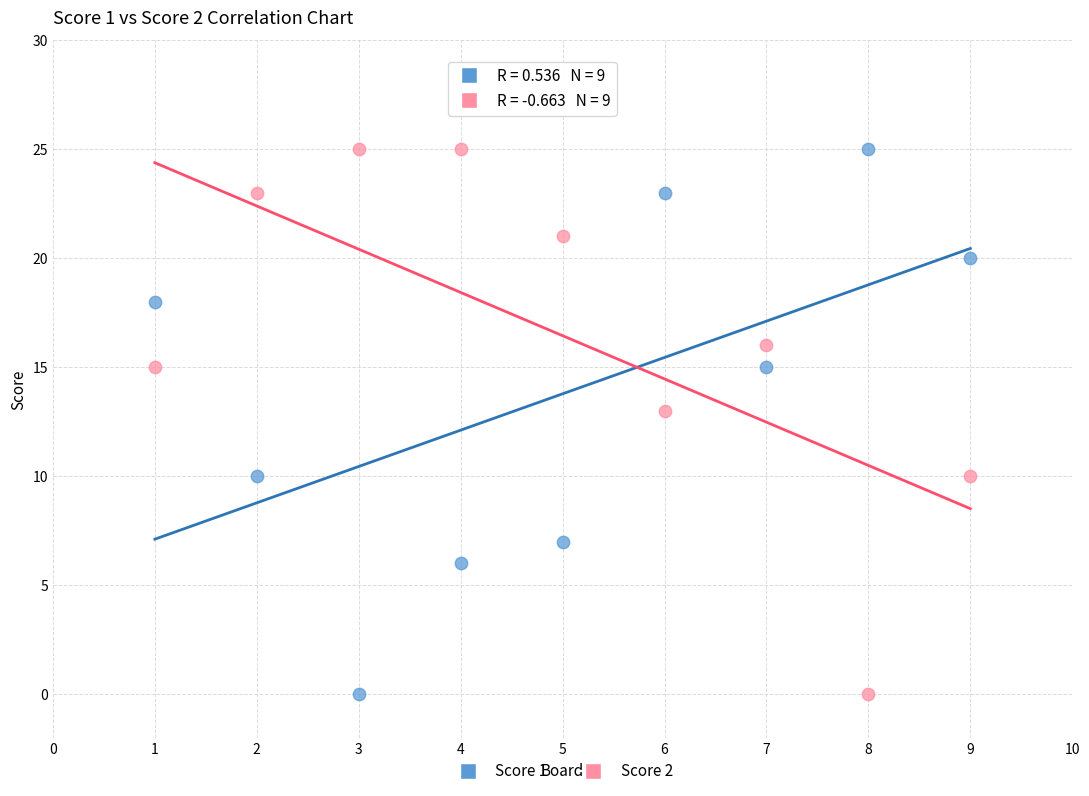

What is the X range (max minus min) for the scatter plot?

8